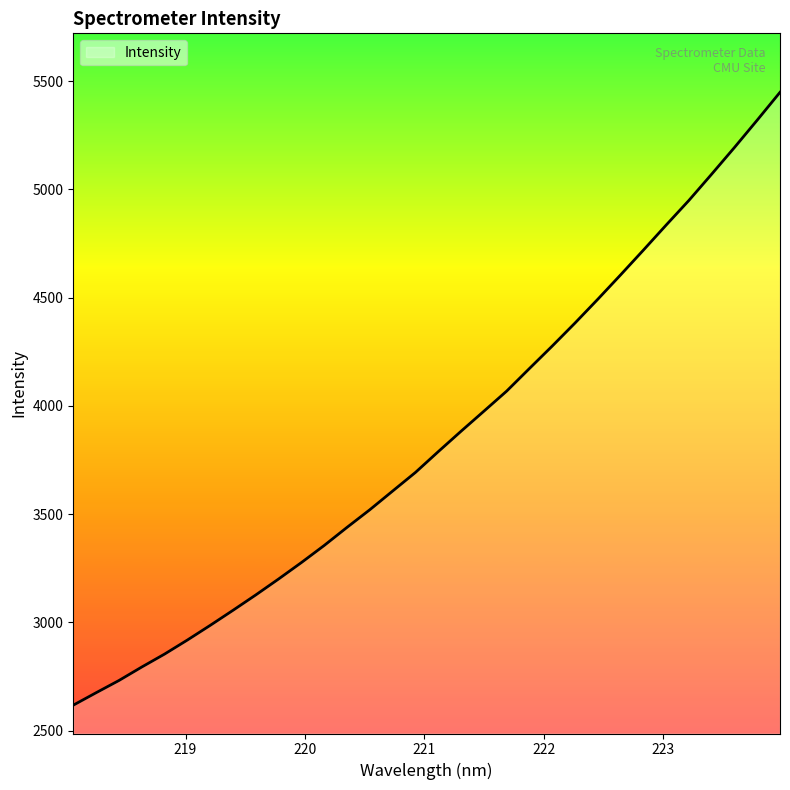

Count the number of categories in the chart.

32